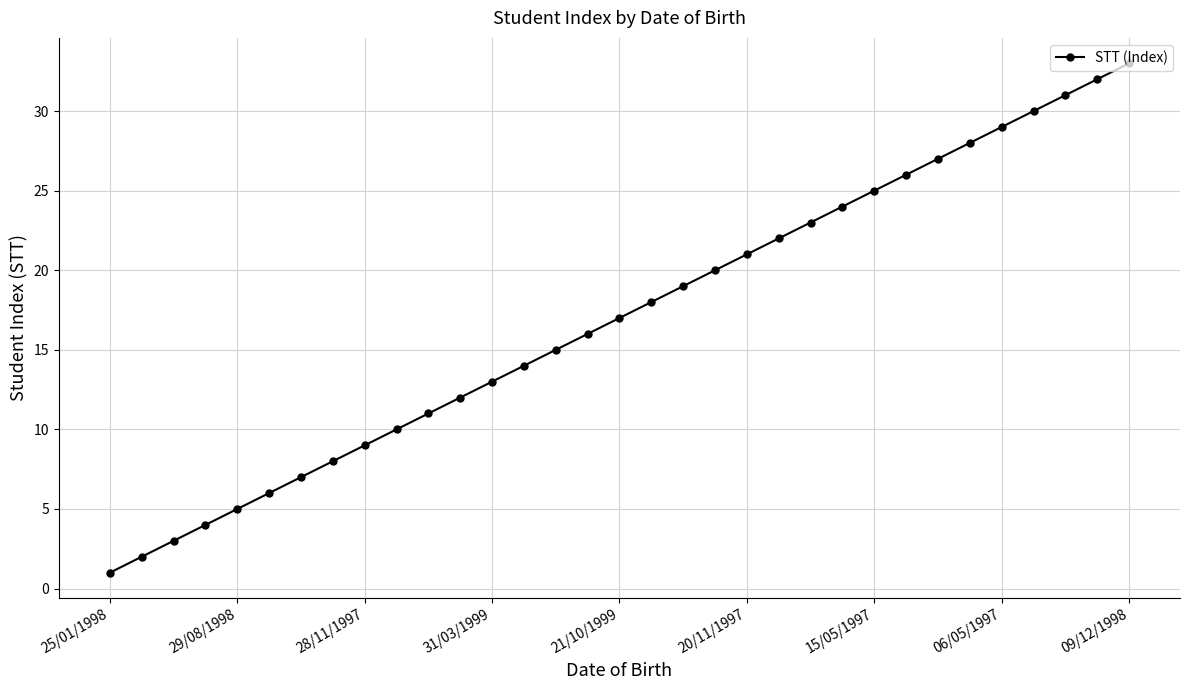

True or false: there are more than 0 points higher than both neighbors.

False